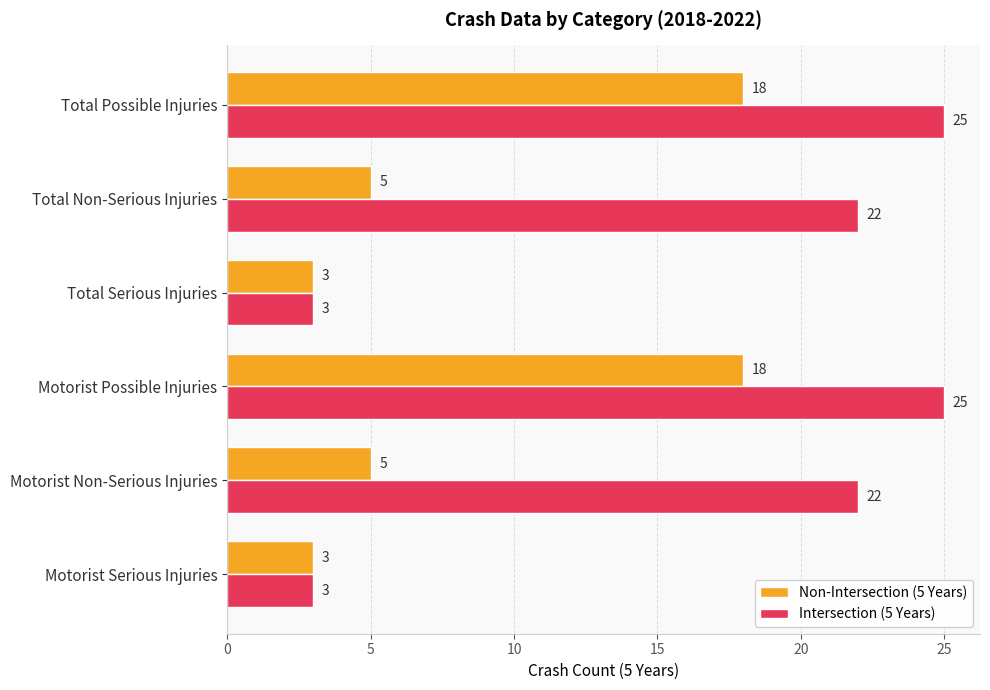

Is the value of Intersection (5 Years) at Total Non-Serious Injuries greater than the value of Non-Intersection (5 Years) at Total Serious Injuries?

Yes